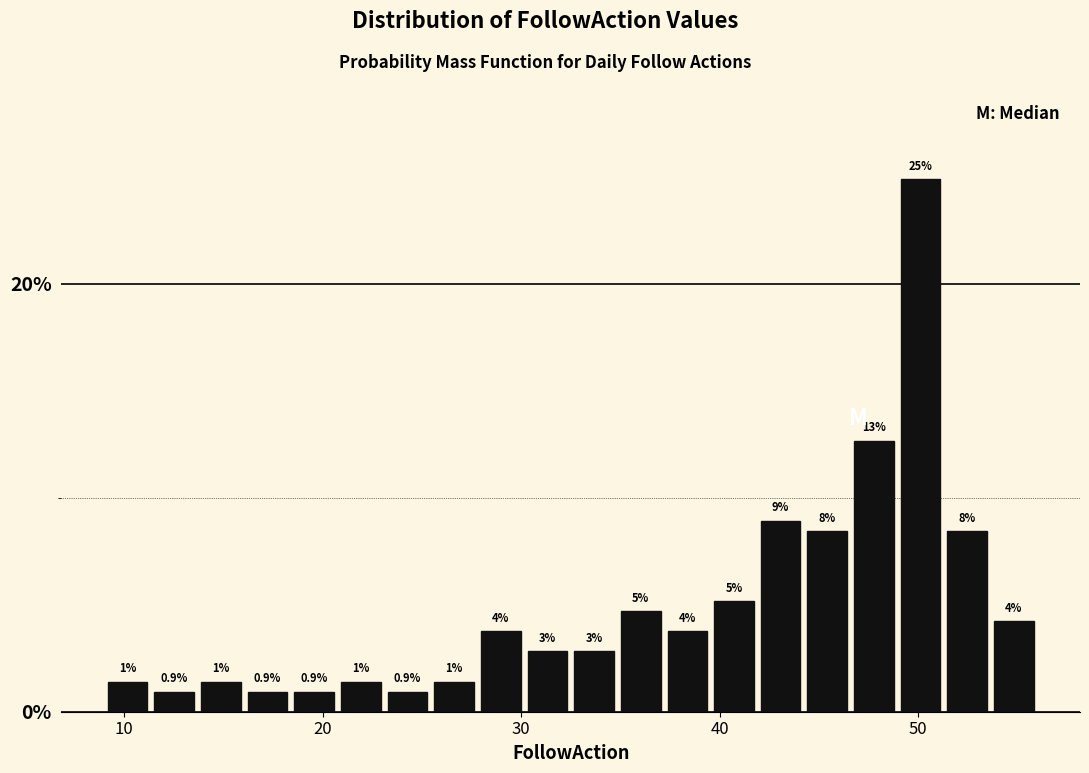

Read against the x-axis, roughly where is the centre of the tallest bar?

50